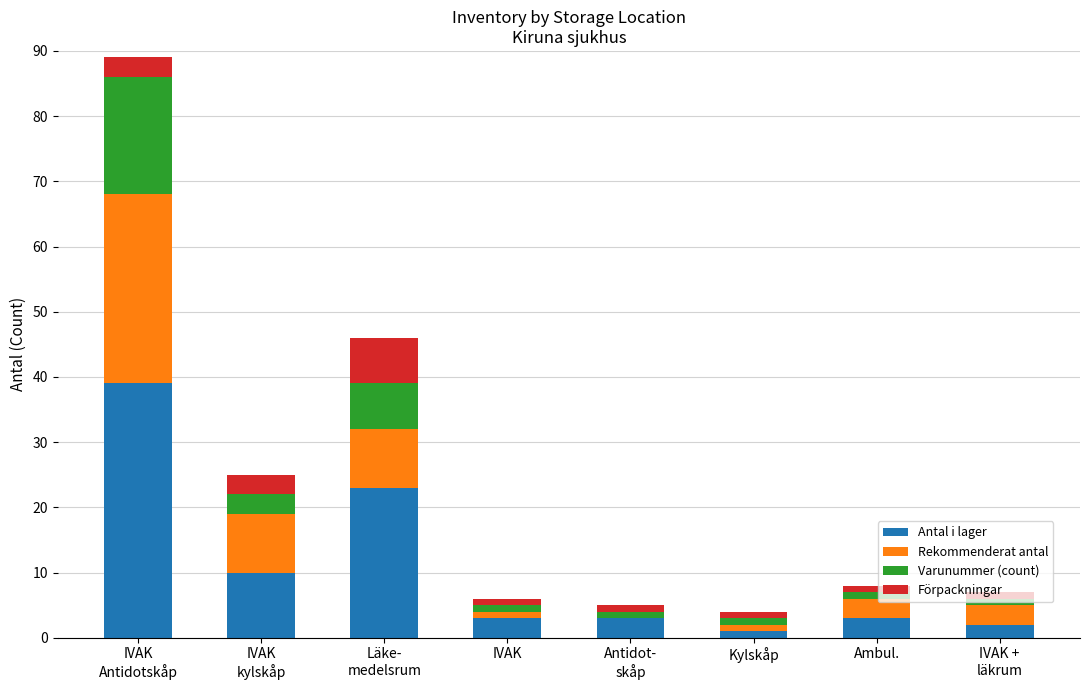

Is it true that Antal i lager equals 3 at IVAK?

True